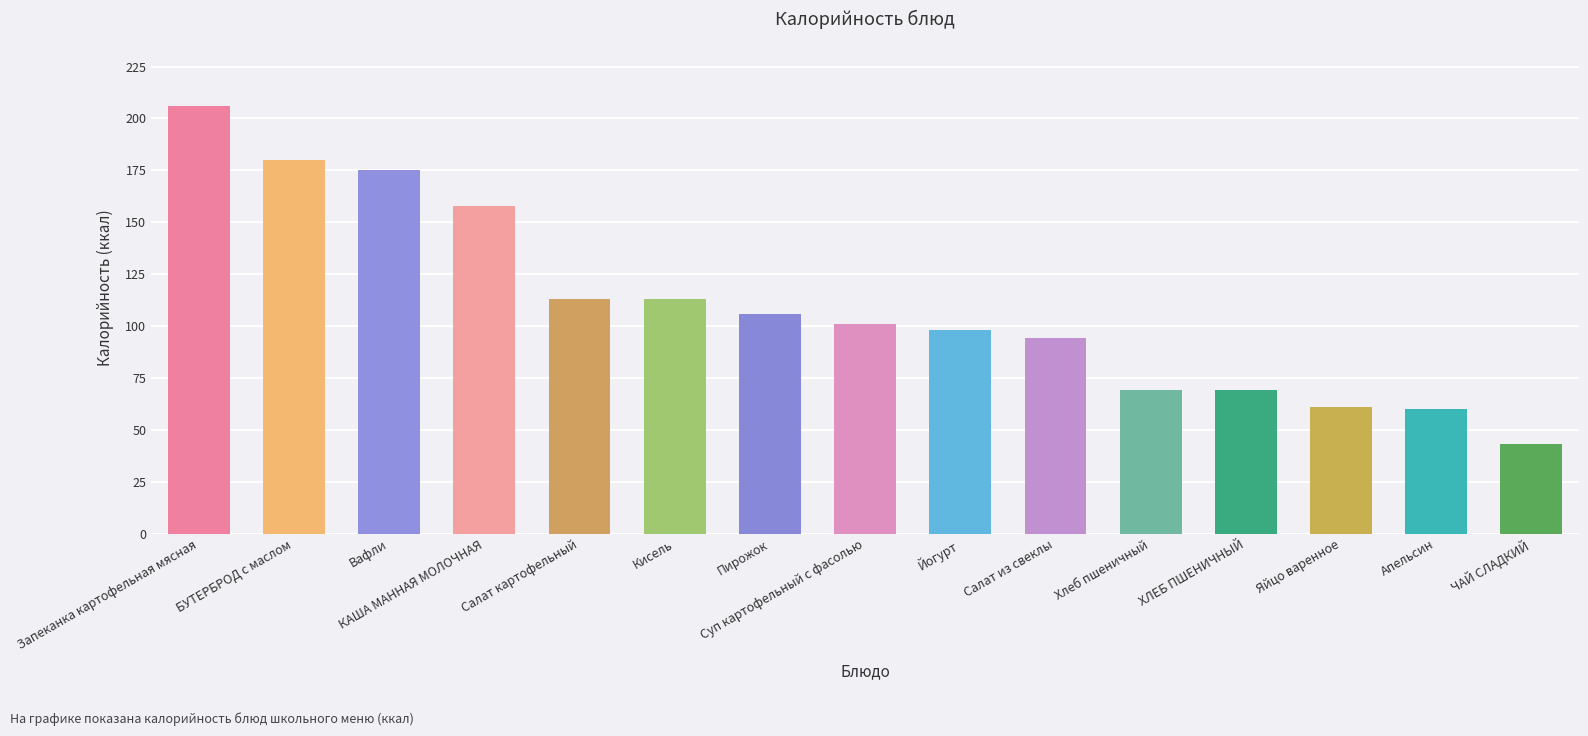

What is the approximate value at Вафли, to the nearest 10?

180